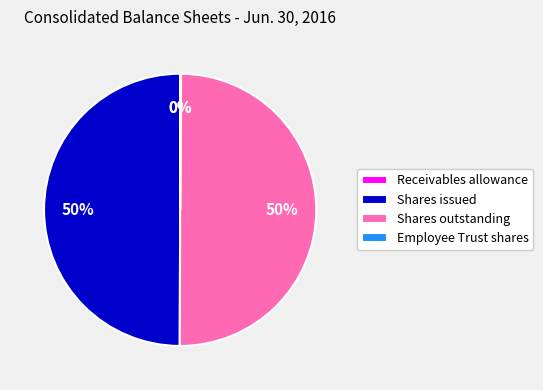

To the nearest percent, what is the difference between the largest and smallest slice percentages?

50%